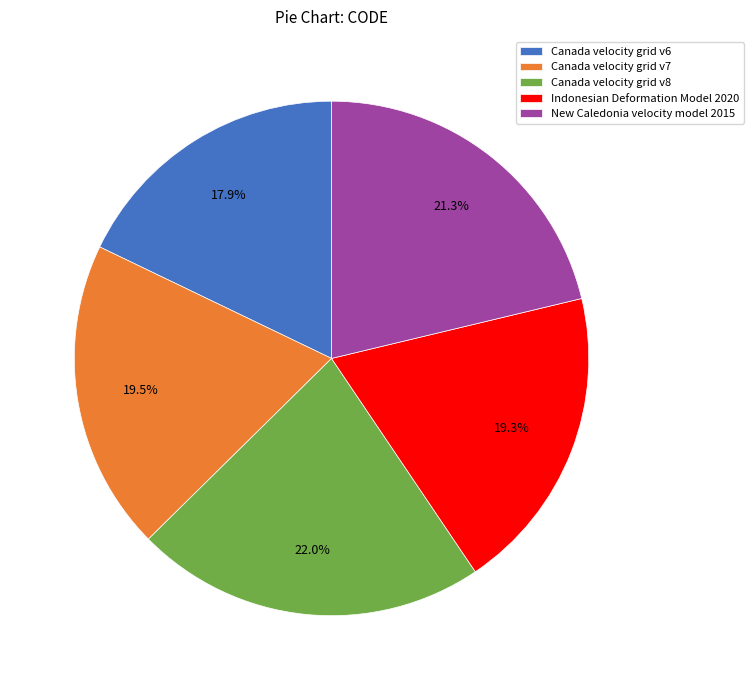

Do Canada velocity grid v7 and New Caledonia velocity model 2015 together represent more than half of the pie?

No